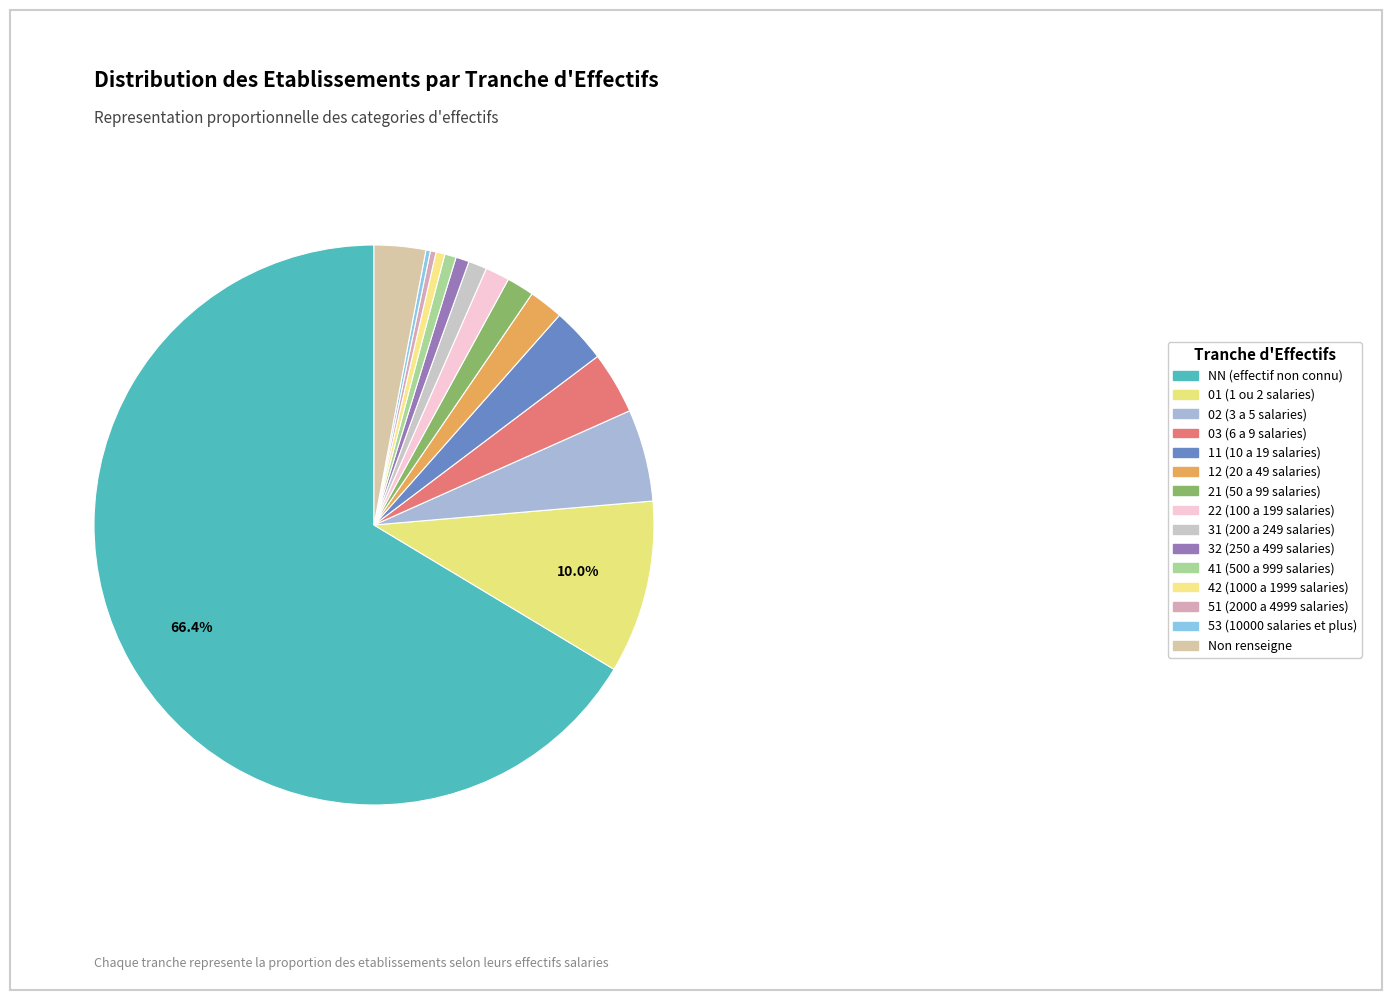

Count the number of slices in the pie.

15